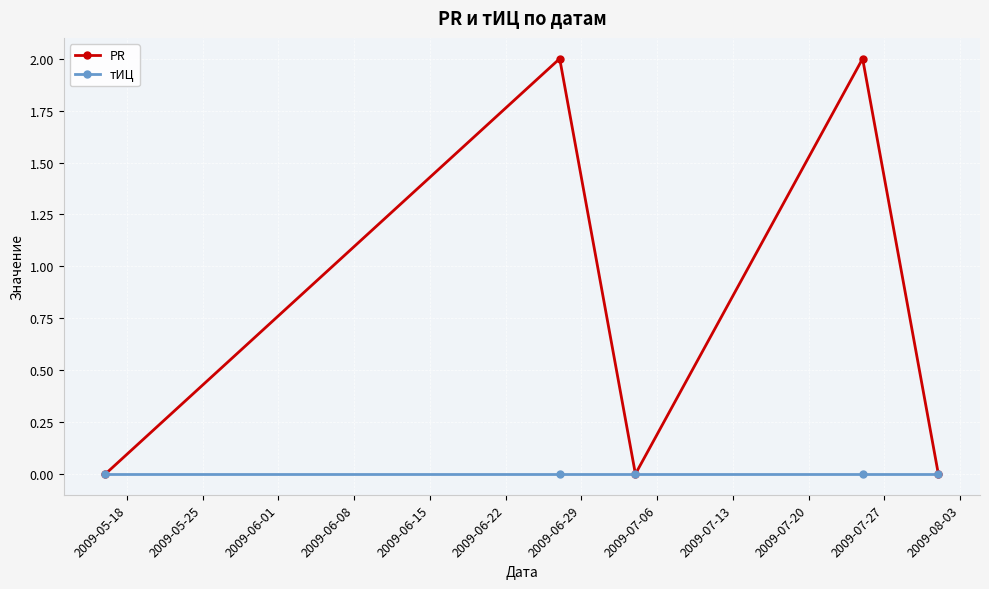

Rank the series by their maximum value, from highest to lowest.

PR, тИЦ